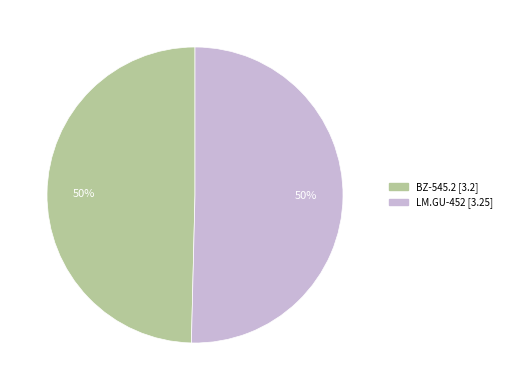

What is the ratio of the value at BZ-545.2 to the value at LM.GU-452?

1.0